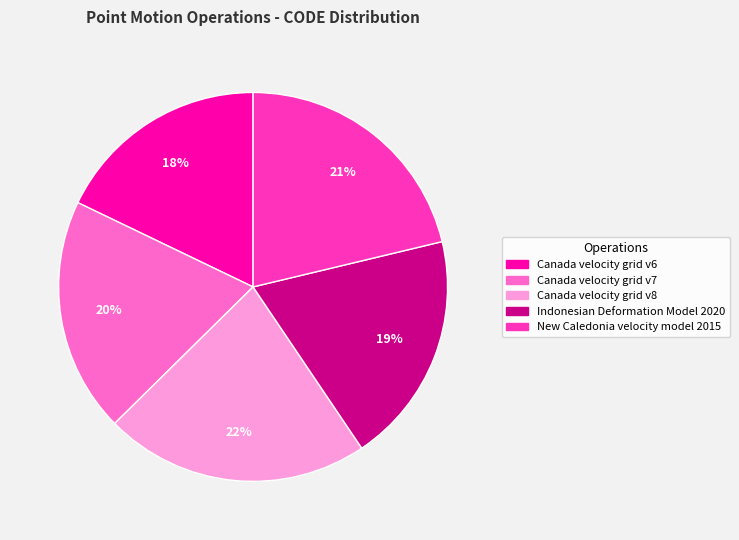

What percentage is the New Caledonia velocity model 2015 slice, to the nearest percent?

21%